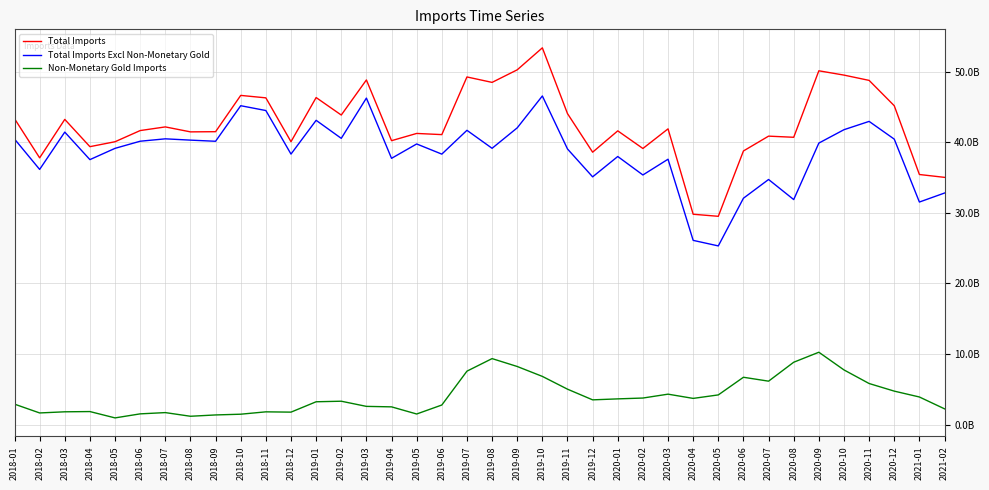

Reading left to right, extract all data points from this chart.

Total Imports: 2018-01=43364616927	2018-02=37805641772	2018-03=43256858965	2018-04=39390064048	2018-05=40090439876	2018-06=41673035994	2018-07=42190666263	2018-08=41487281154	2018-09=41512815144	2018-10=46657795957	2018-11=46309526956	2018-12=40093879127	2019-01=46352218243	2019-02=43872840004	2019-03=48848937704	2019-04=40239387993	2019-05=41265009836	2019-06=41098775039	2019-07=49272390802	2019-08=48502739021	2019-09=50283445906	2019-10=53400631930	2019-11=44076690585	2019-12=38607559620	2020-01=41631454976	2020-02=39131949228	2020-03=41914139771	2020-04=29809644815	2020-05=29517414990	2020-06=38780468203	2020-07=40882547551	2020-08=40720153819	2020-09=50146113413	2020-10=49535268622	2020-11=48785406139	2020-12=45191706199	2021-01=35443617166	2021-02=35039949391
Total Imports Excl Non-Monetary Gold: 2018-01=40474827709	2018-02=36164888741	2018-03=41454445276	2018-04=37553137270	2018-05=39151991651	2018-06=40162124275	2018-07=40500734737	2018-08=40316618198	2018-09=40154586228	2018-10=45195313921	2018-11=44512086185	2018-12=38338148522	2019-01=43126258559	2019-02=40569131273	2019-03=46276906457	2019-04=37735929789	2019-05=39773457456	2019-06=38333746561	2019-07=41708319063	2019-08=39158189578	2019-09=42056671413	2019-10=46578165829	2019-11=39065381794	2019-12=35110466066	2020-01=37995993942	2020-02=35377783554	2020-03=37610370005	2020-04=26106479994	2020-05=25319930406	2020-06=32081269192	2020-07=34736548290	2020-08=31889800453	2020-09=39898068008	2020-10=41796006792	2020-11=42972661021	2020-12=40457750816	2021-01=31540730455	2021-02=32816442660
Non-Monetary Gold Imports: 2018-01=2889789218	2018-02=1640753031	2018-03=1802413689	2018-04=1836926778	2018-05=938448225	2018-06=1510911719	2018-07=1689931526	2018-08=1170662956	2018-09=1358228916	2018-10=1462482036	2018-11=1797440771	2018-12=1755730605	2019-01=3225959684	2019-02=3303708731	2019-03=2572031247	2019-04=2503458204	2019-05=1491552380	2019-06=2765028478	2019-07=7564071739	2019-08=9344549443	2019-09=8226774493	2019-10=6822466101	2019-11=5011308791	2019-12=3497093554	2020-01=3635461034	2020-02=3754165674	2020-03=4303769766	2020-04=3703164821	2020-05=4197484584	2020-06=6699199011	2020-07=6145999261	2020-08=8830353366	2020-09=10248045405	2020-10=7739261830	2020-11=5812745118	2020-12=4733955383	2021-01=3902886711	2021-02=2223506731